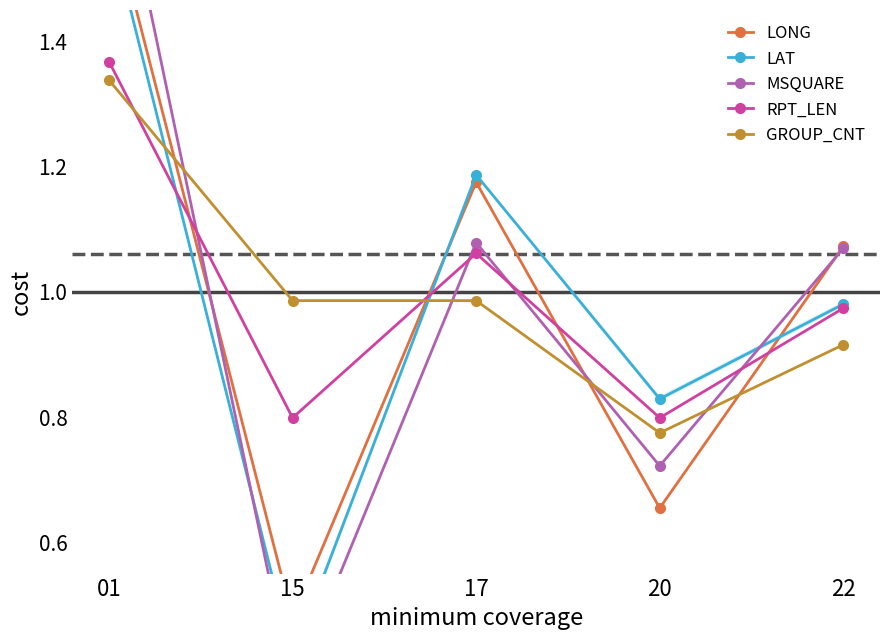

What is the minimum value shown in the chart?

0.4